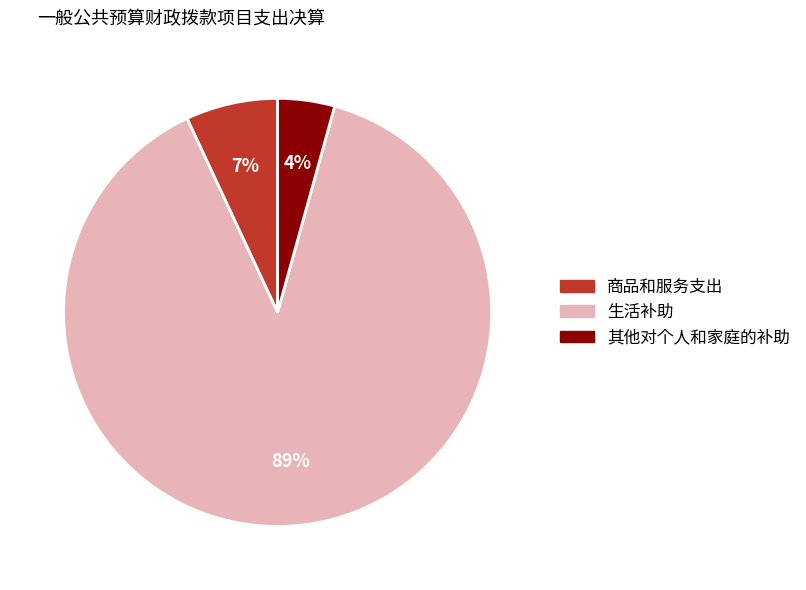

Does any single category account for the majority?

Yes